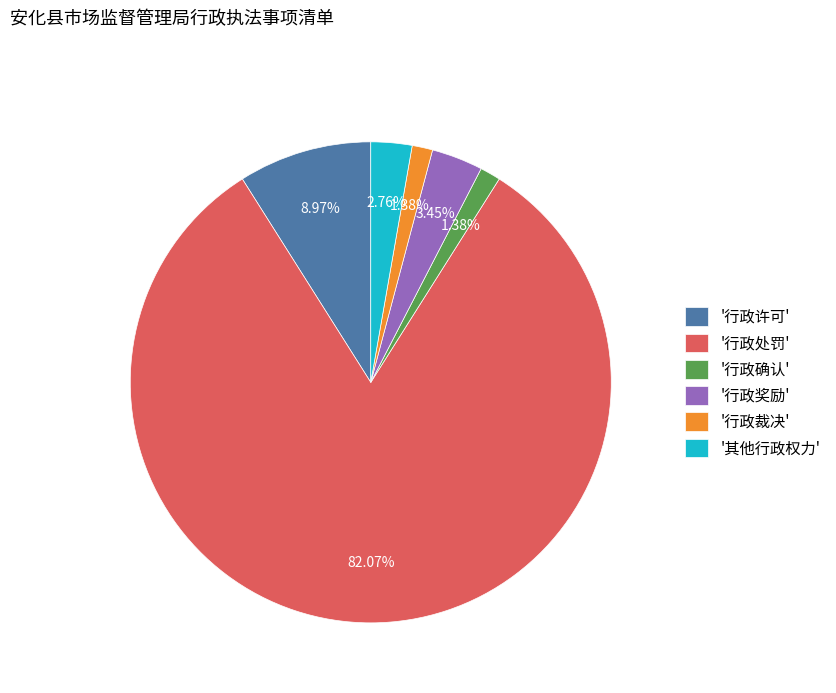

Does any single category account for the majority?

Yes